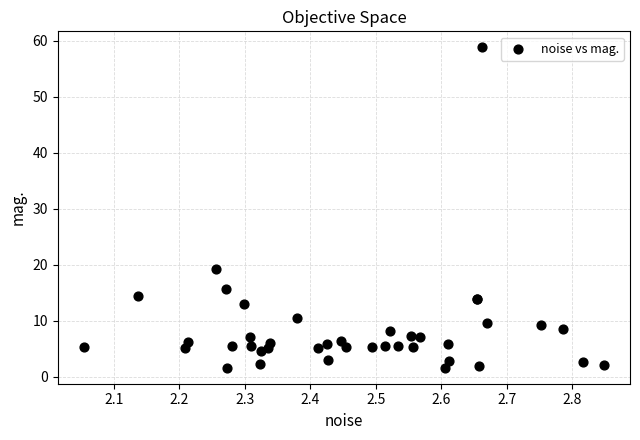

What Y value in the scatter plot is closest to 30?

19.3